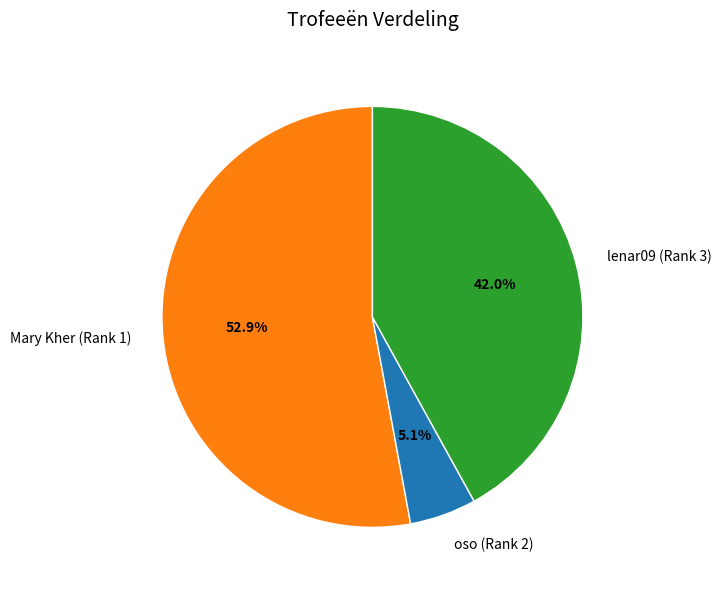

Which slice is the largest?

Mary Kher (Rank 1)